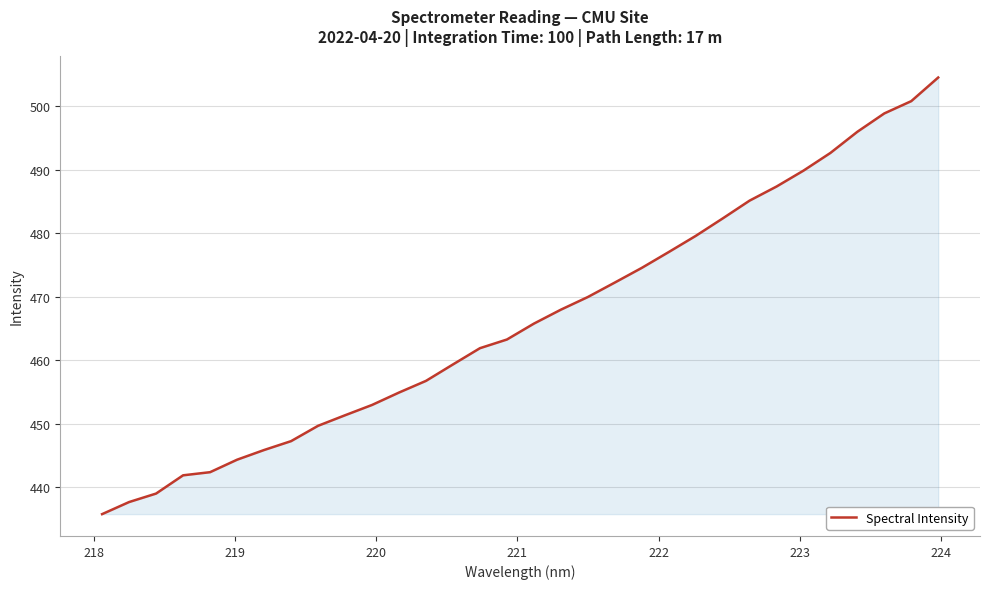

What is the maximum value shown in the chart?

504.5